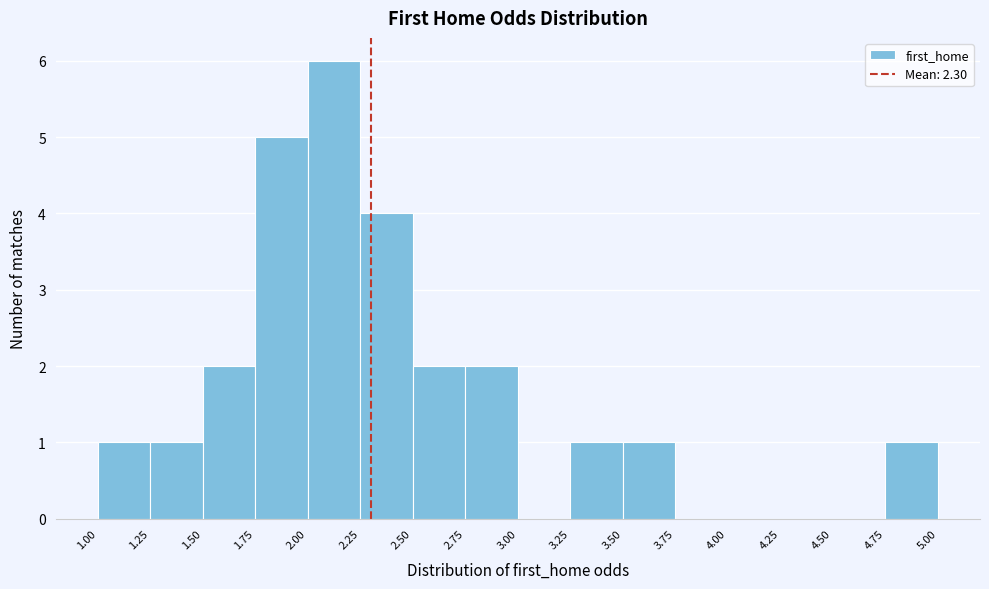

Reading left to right, list every bar in this chart as the range it spans on the x-axis followed by its height. The values are not printed on the chart, so give them approximately, as read against the axis.

1.00 to 1.25: 1
1.25 to 1.50: 1
1.50 to 1.75: 2
1.75 to 2.00: 5
2.00 to 2.25: 6
2.25 to 2.50: 4
2.50 to 2.75: 2
2.75 to 3.00: 2
3.00 to 3.25: 0
3.25 to 3.50: 1
3.50 to 3.75: 1
3.75 to 4.00: 0
4.00 to 4.25: 0
4.25 to 4.50: 0
4.50 to 4.75: 0
4.75 to 5.00: 1